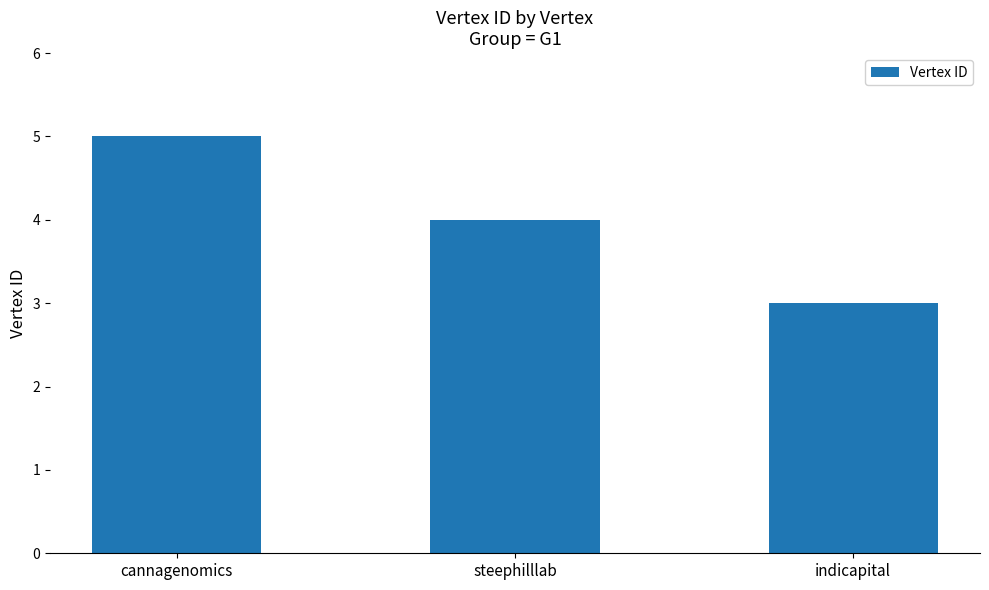

Are the bars horizontal?

No